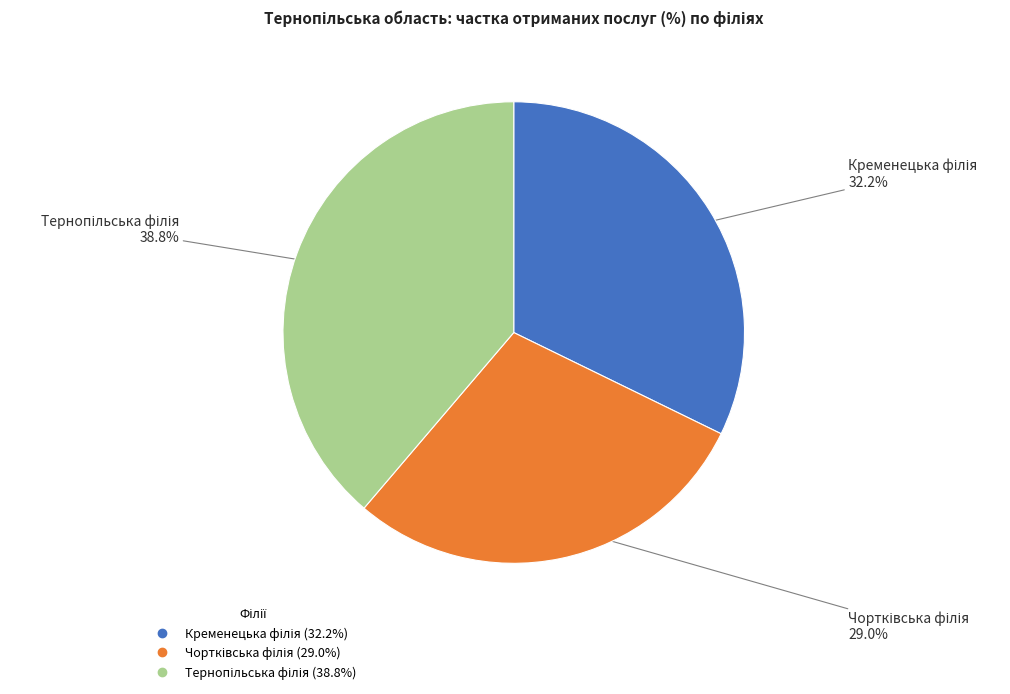

Is there a majority slice in this chart?

No